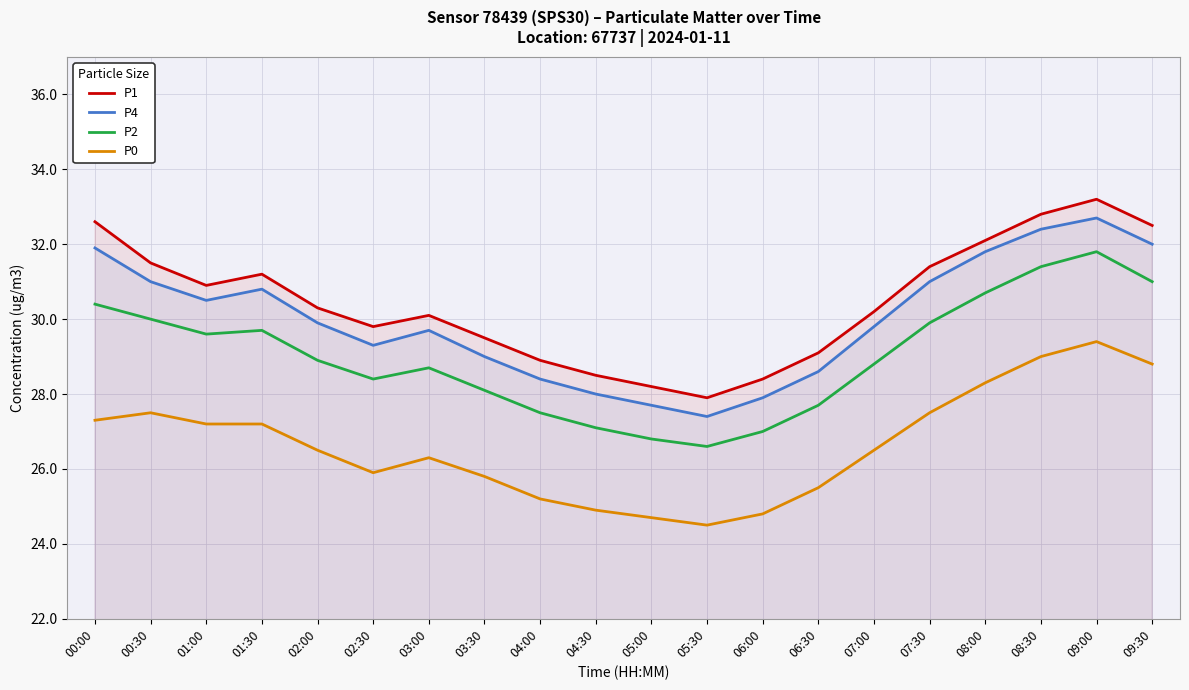

How many lines are shown in the chart?

4